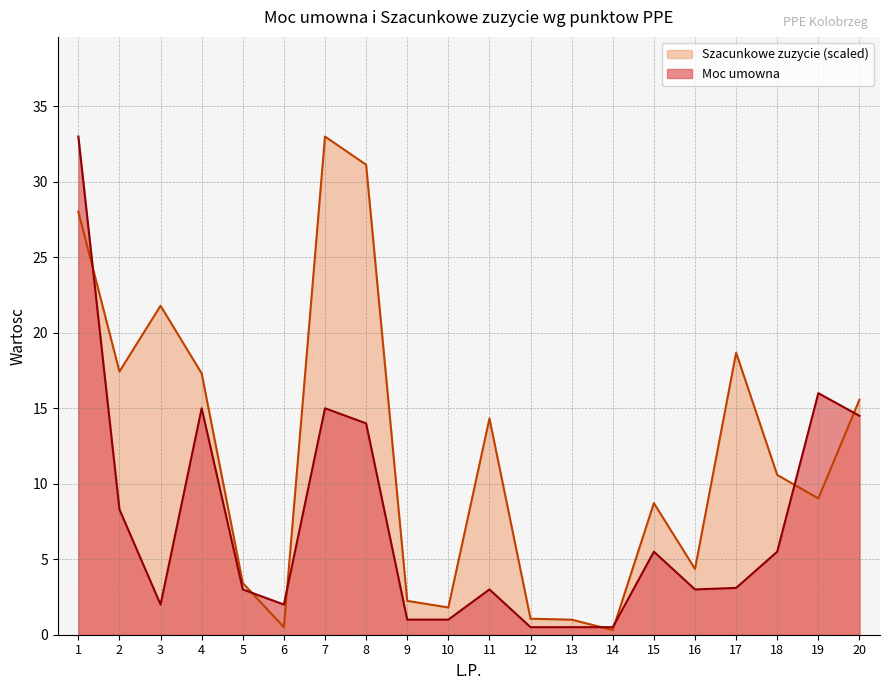

At which category is the sum across all series the highest?

1